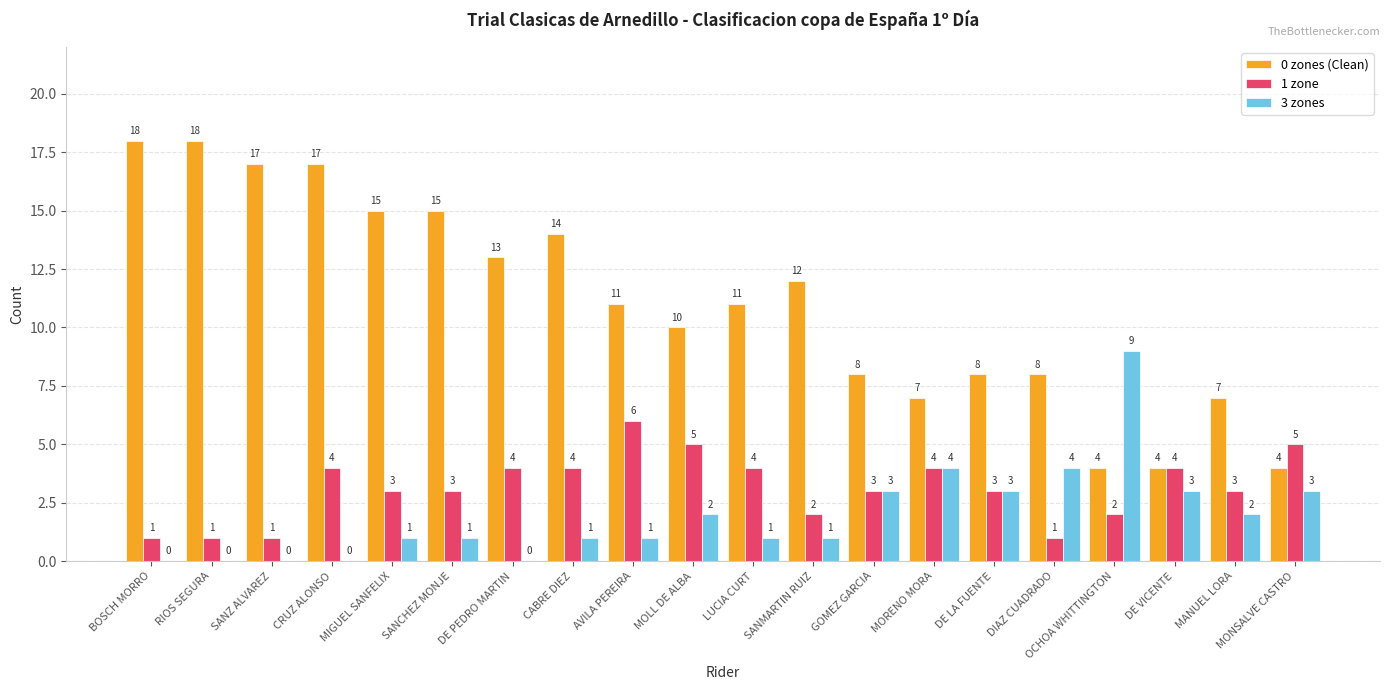

How many distinct data groups are displayed?

3